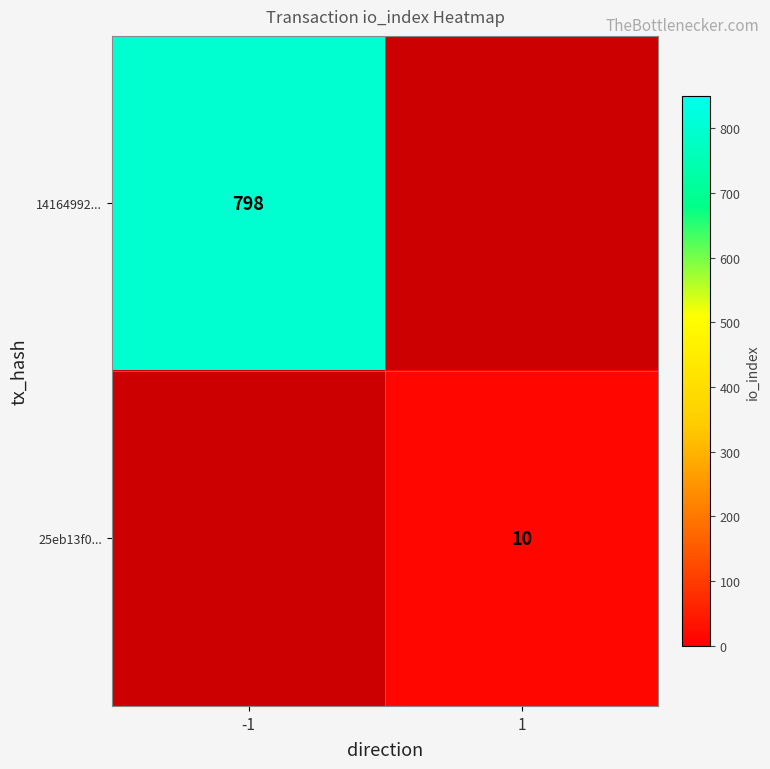

Which category has the lowest value across all series?

1